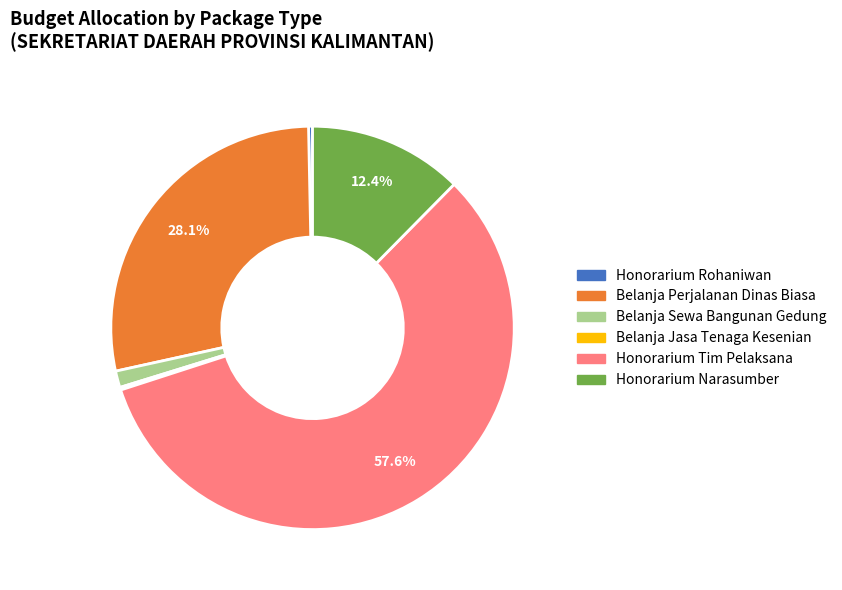

To the nearest percent, what percentage of the pie is Belanja Sewa Bangunan Gedung?

1%